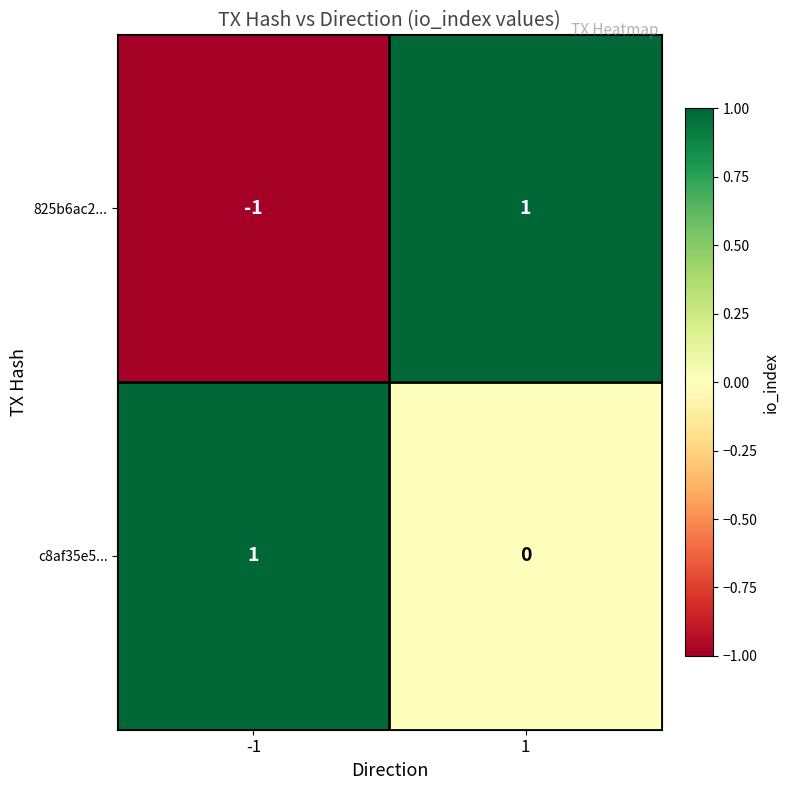

Which series has the largest range (max minus min)?

825b6ac2...